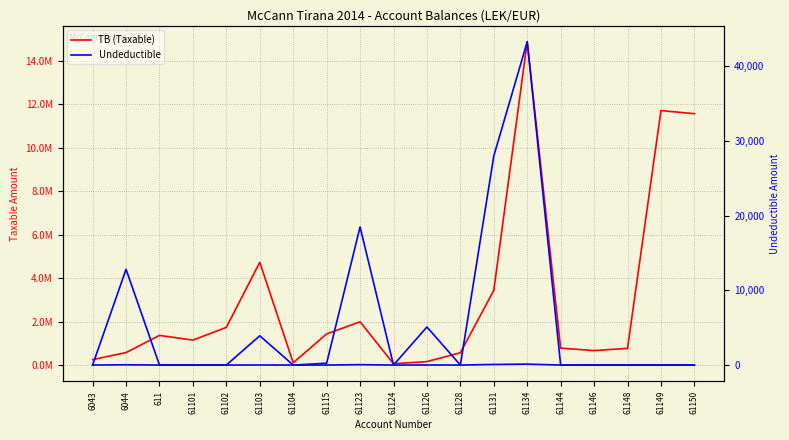

What is the label of the 6th point from the right?

61134